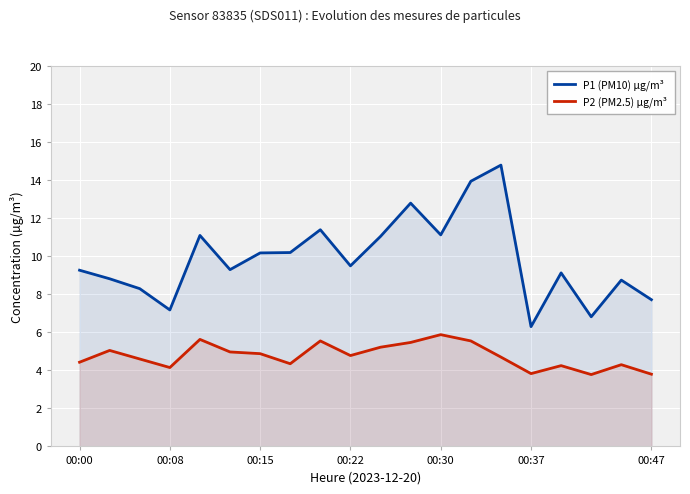

What is the spread (max minus min) of values at 00:37?

2.5